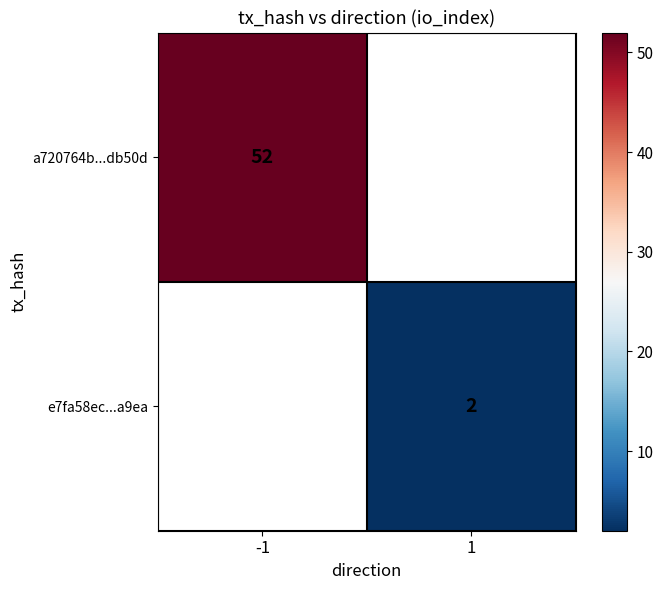

Is the value of a720764b...db50d at -1 greater than the value of e7fa58ec...a9ea at 1?

Yes